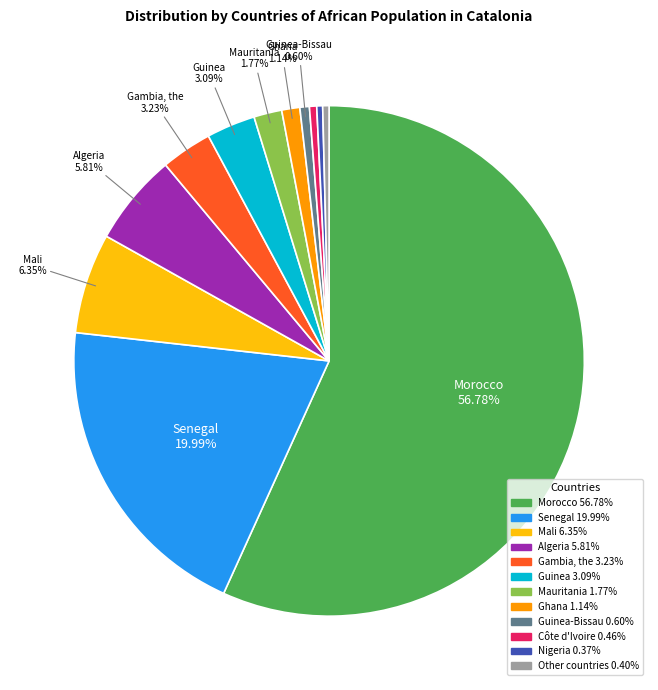

Is there a majority slice in this chart?

Yes